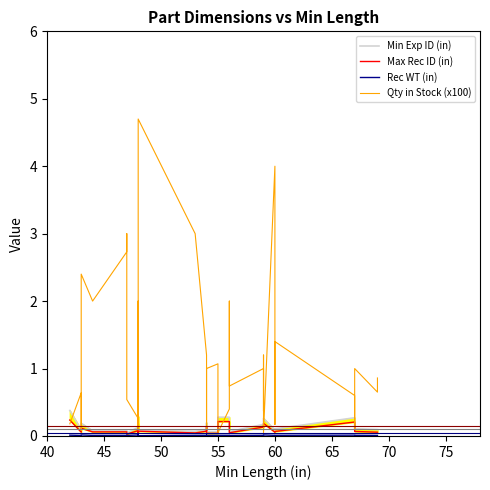

Does the chart have visible grid lines?

No